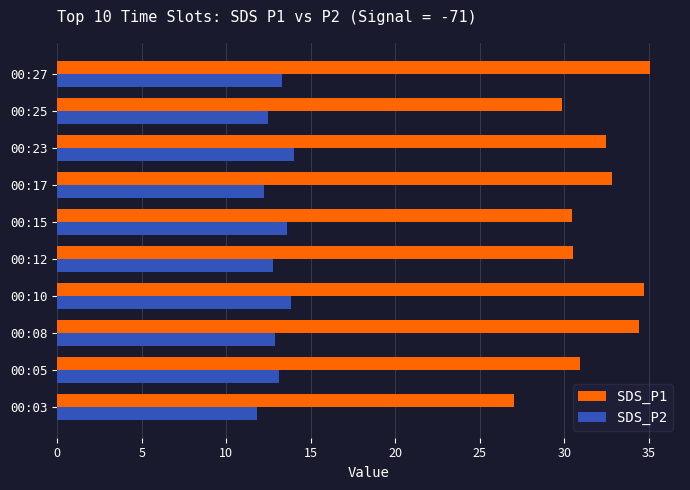

Where is SDS_P1 nearest to the value 31?

00:05